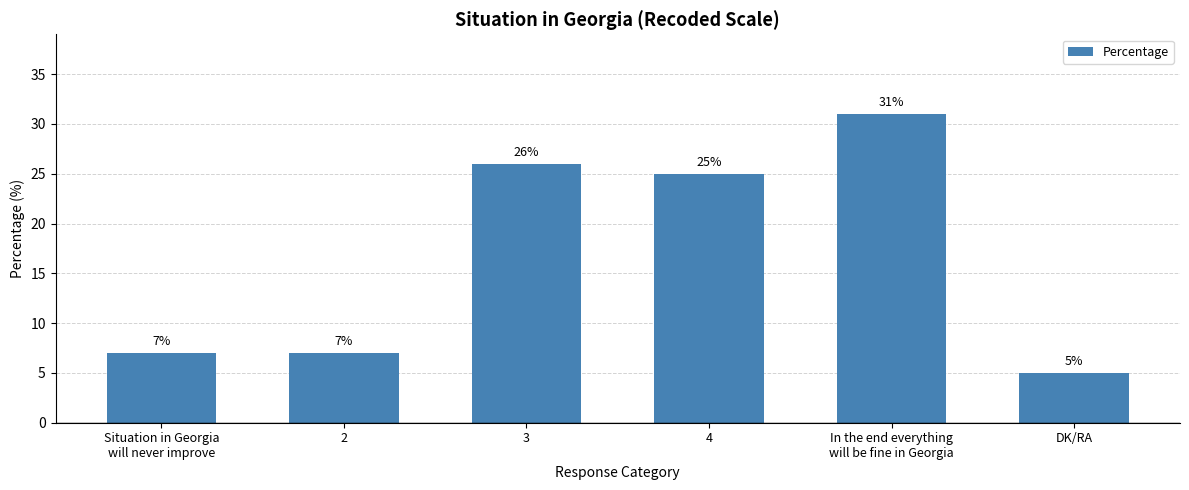

Where is the data nearest to the value 18?

4